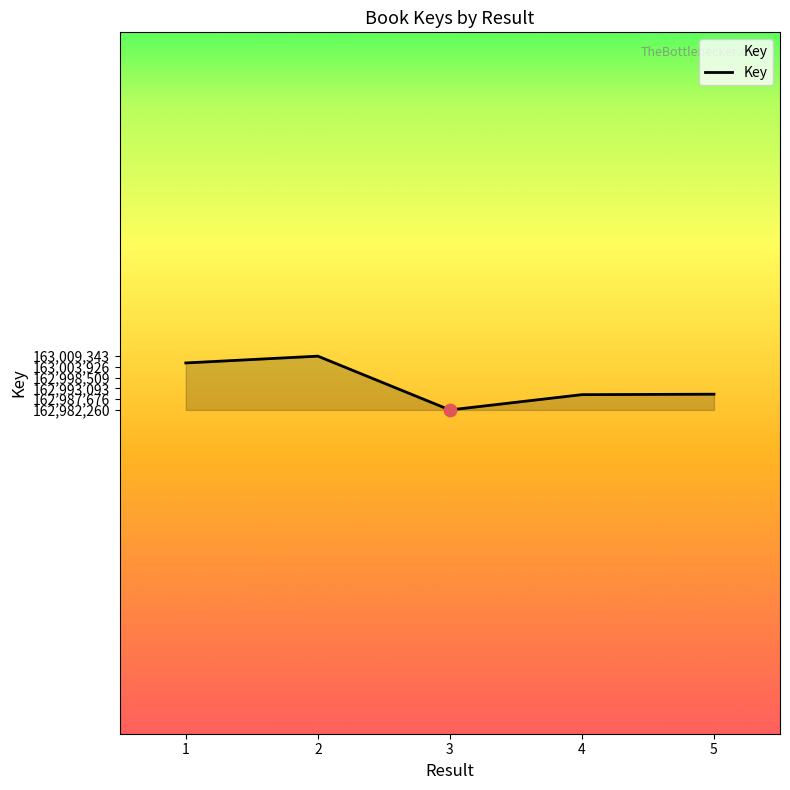

Which has a higher value, 1 or 5?

1